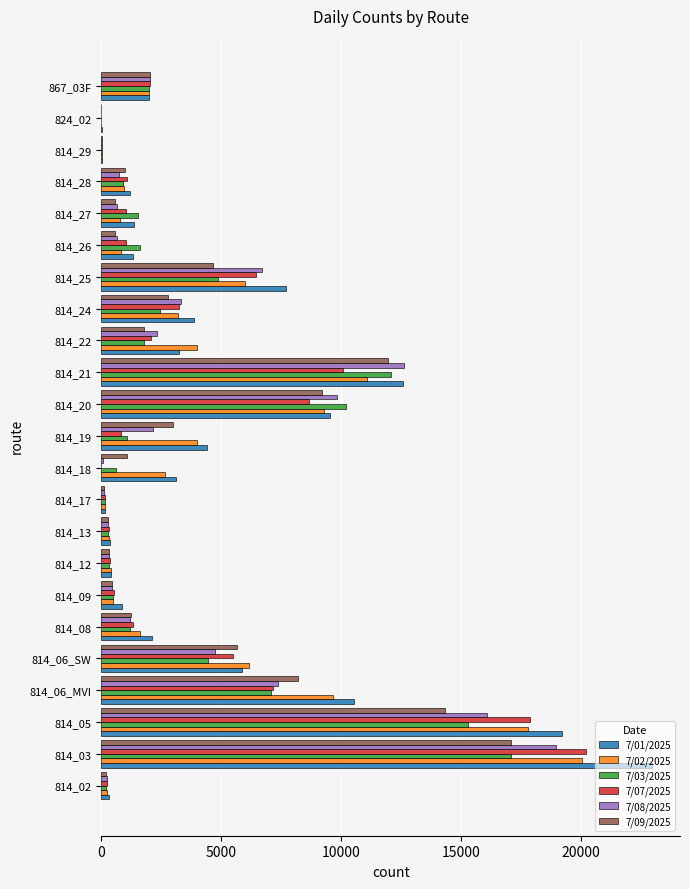

The value of 7/09/2025 at 814_03 is 17068. True or false?

True